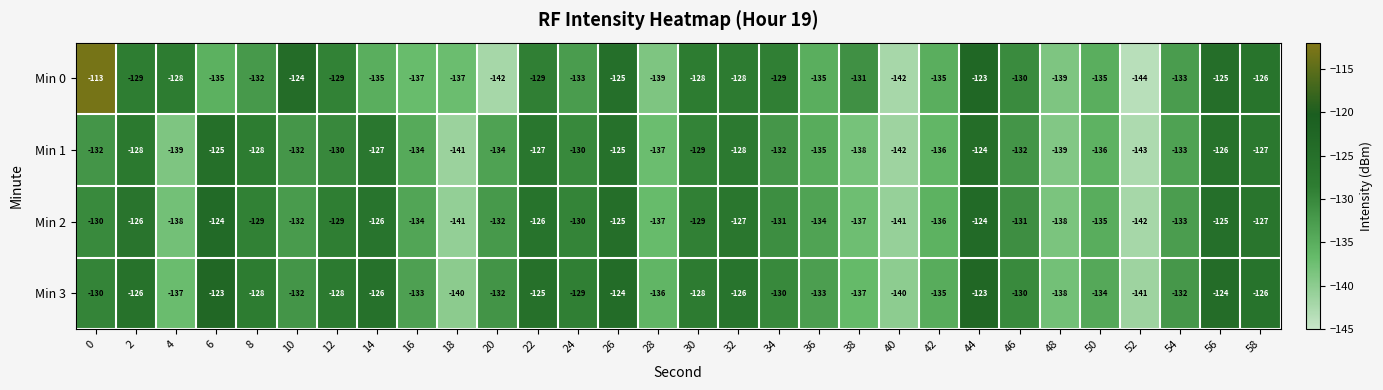

What value does the Min 0 series have at 50?

-135